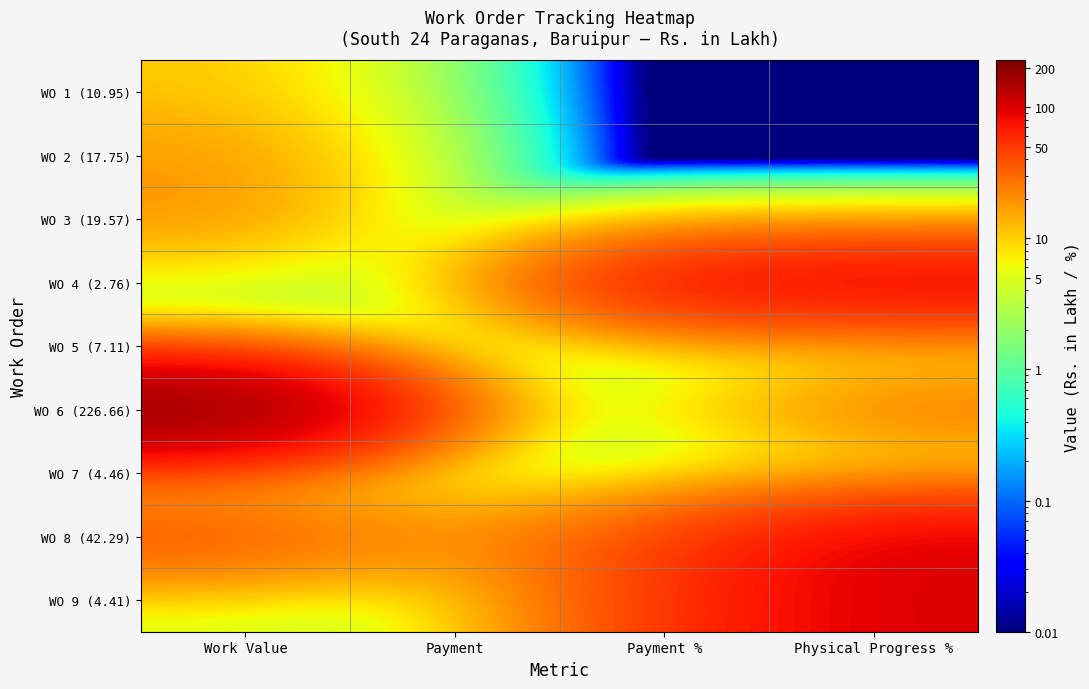

Reading left to right, list all the values displayed in this chart.

WO 1 (10.95): Work Value=10.9	Payment=0.0	Payment %=0.0	Physical Progress %=0.0
WO 2 (17.75): Work Value=17.8	Payment=0.0	Payment %=0.0	Physical Progress %=0.0
WO 3 (19.57): Work Value=19.6	Payment=0.0	Payment %=0.0	Physical Progress %=0.0
WO 4 (2.76): Work Value=2.8	Payment=2.4	Payment %=88.6	Physical Progress %=100.0
WO 5 (7.11): Work Value=7.1	Payment=0.0	Payment %=0.0	Physical Progress %=0.0
WO 6 (226.66): Work Value=226.7	Payment=11.5	Payment %=5.1	Physical Progress %=30.0
WO 7 (4.46): Work Value=4.5	Payment=0.0	Payment %=0.0	Physical Progress %=0.0
WO 8 (42.29): Work Value=42.3	Payment=18.8	Payment %=44.4	Physical Progress %=100.0
WO 9 (4.41): Work Value=4.4	Payment=2.2	Payment %=49.8	Physical Progress %=100.0